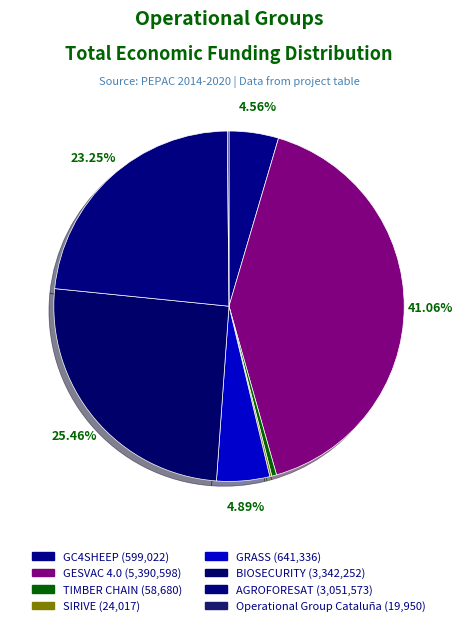

What percentage is the GC4SHEEP slice, to the nearest percent?

5%